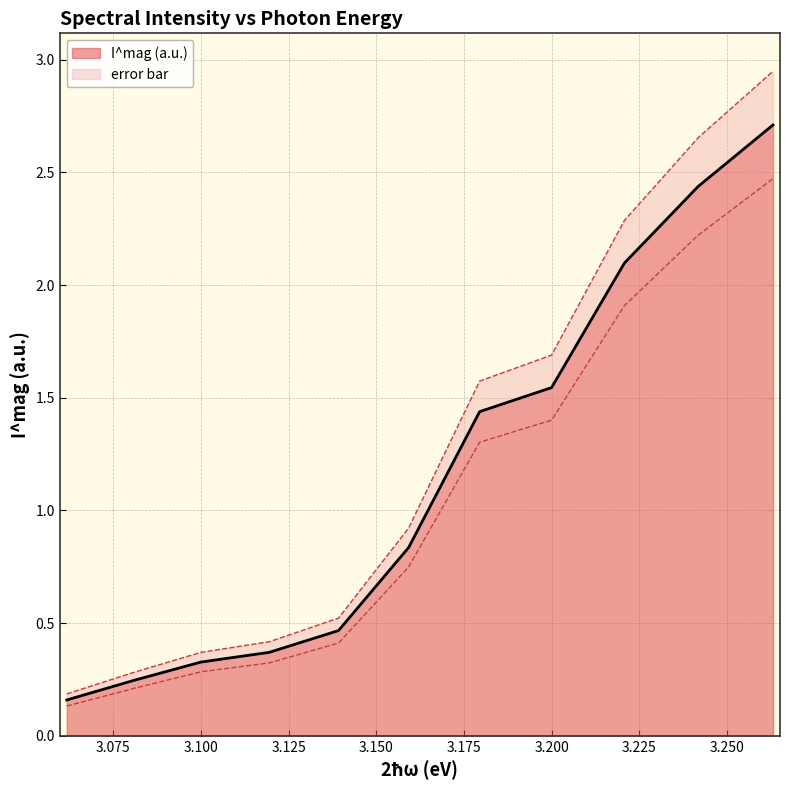

True or false: I^mag (a.u.) has more than 0 points higher than both neighbors.

False